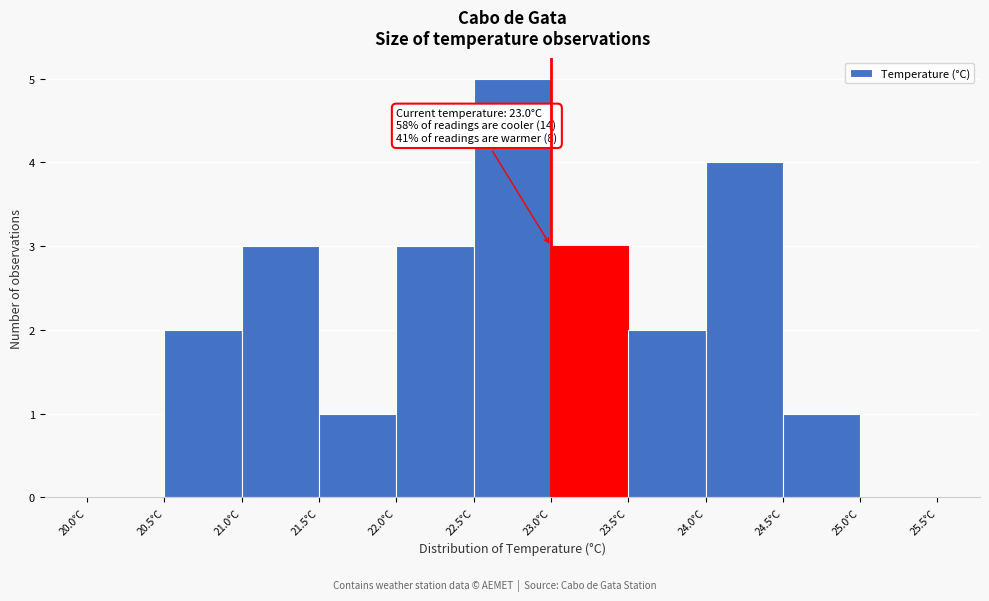

Over which range of the x-axis is the bar tallest?

22.5 to 23.0